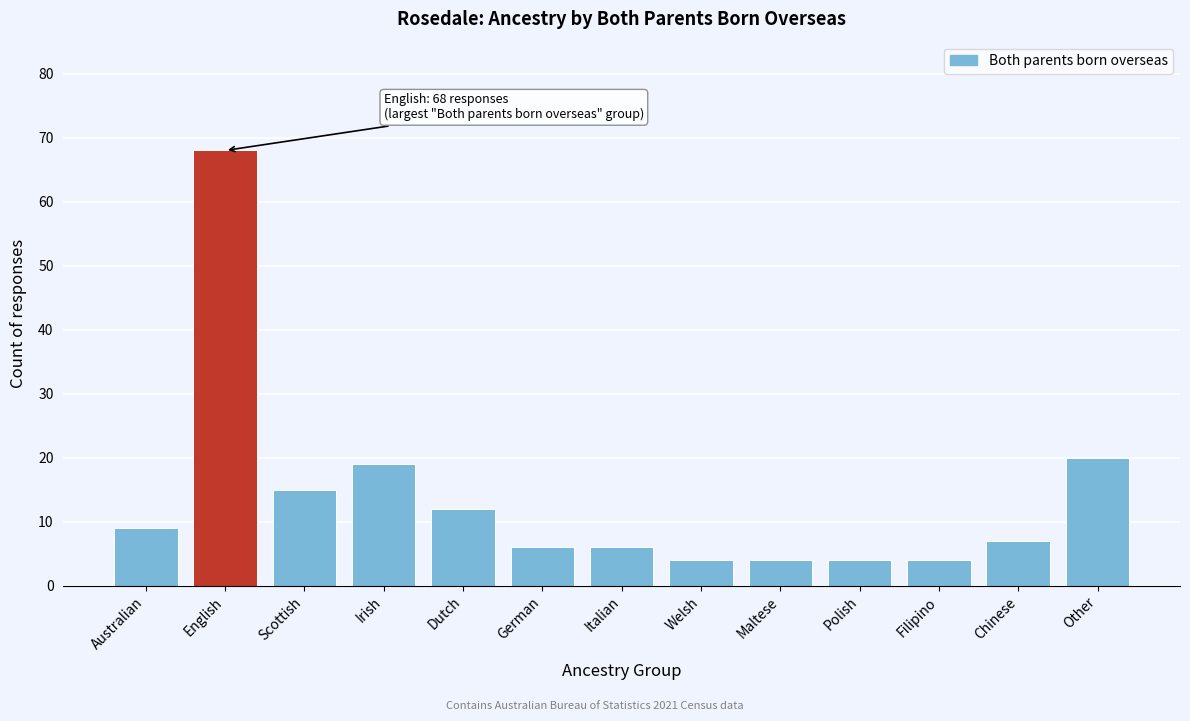

Reading left to right, list all the values displayed in this chart.

Australian=9	English=68	Scottish=15	Irish=19	Dutch=12	German=6	Italian=6	Welsh=4	Maltese=4	Polish=4	Filipino=4	Chinese=7	Other=20